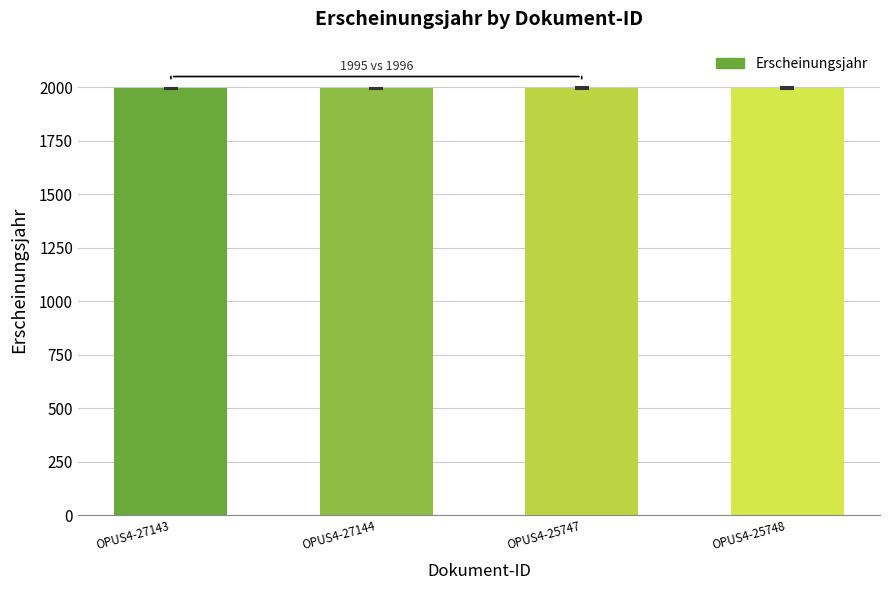

The value at OPUS4-27144 is 767. True or false?

False